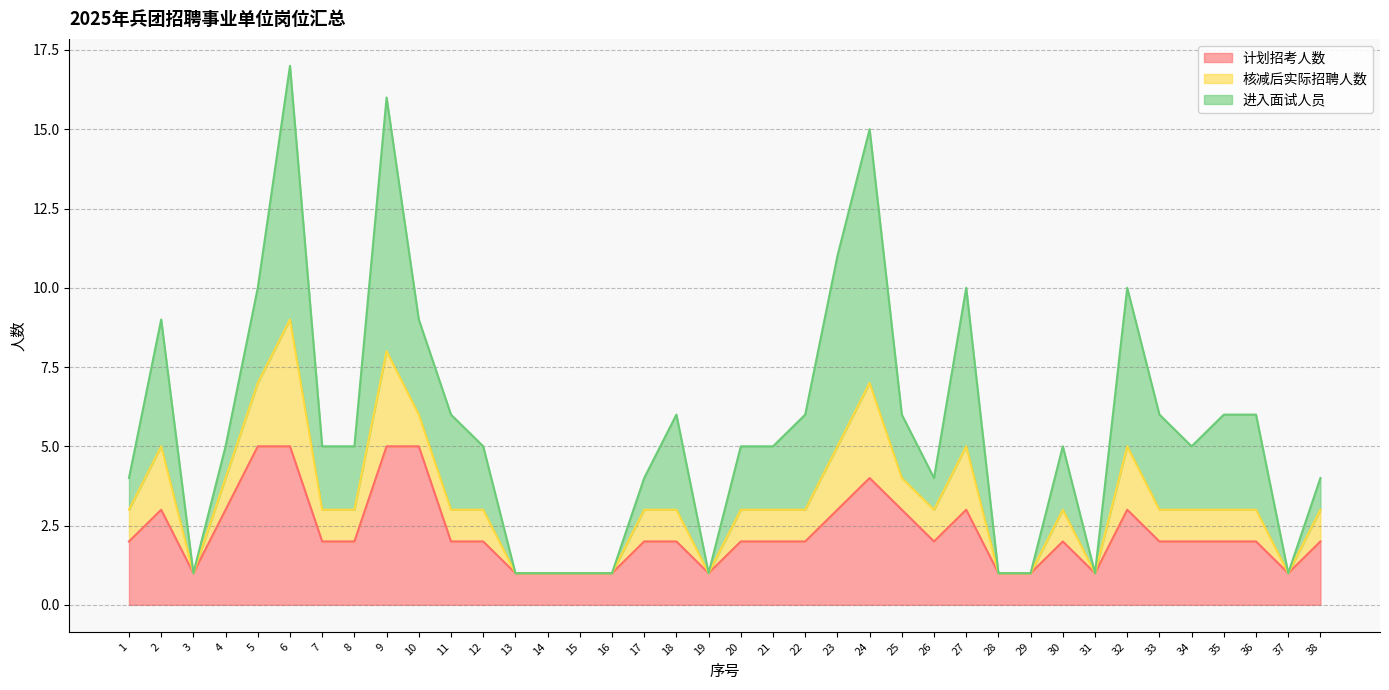

Rank the series by their maximum value, from lowest to highest.

核减后实际招聘人数, 计划招考人数, 进入面试人员